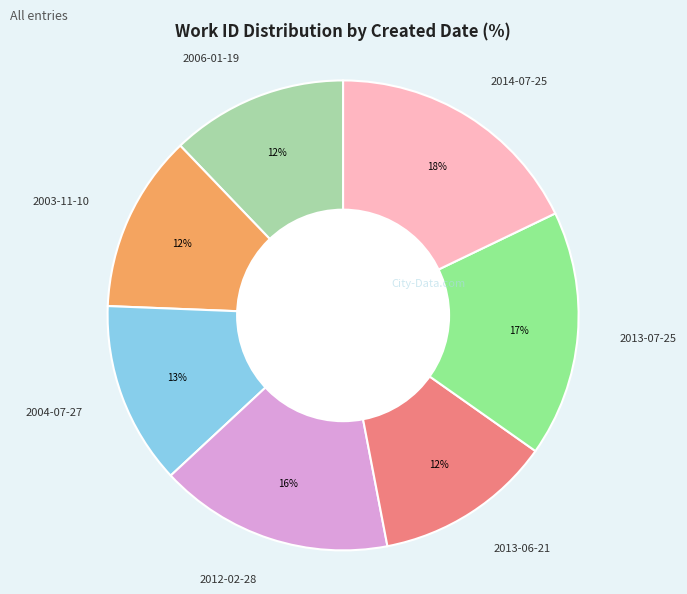

How many slices are in this pie chart?

7